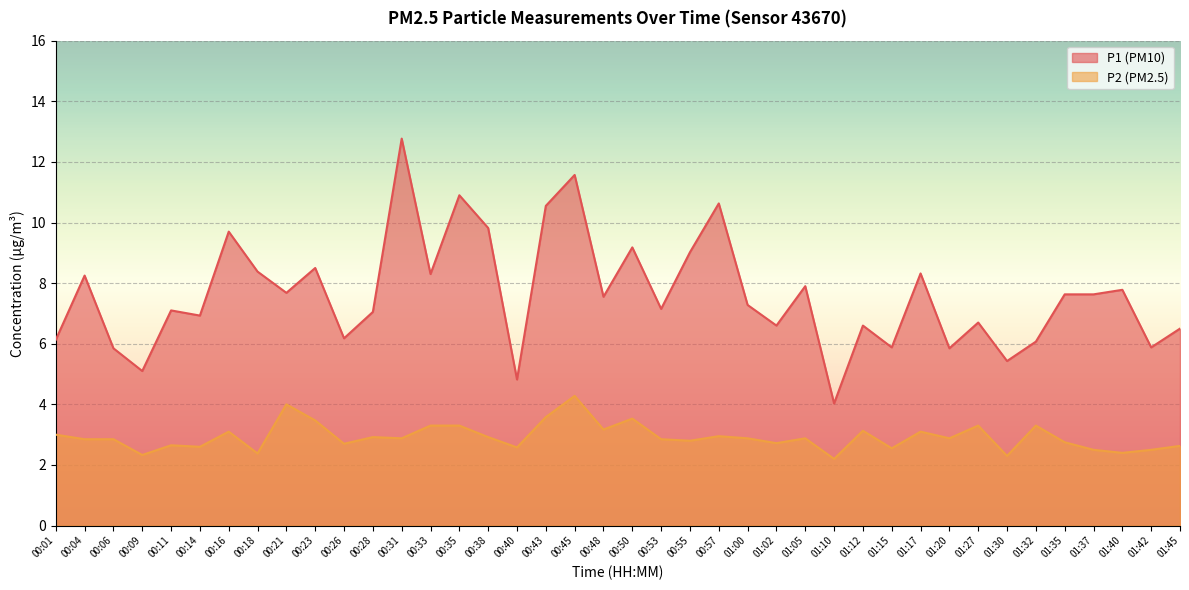

True or false: P1 and P2 cross at least once.

False